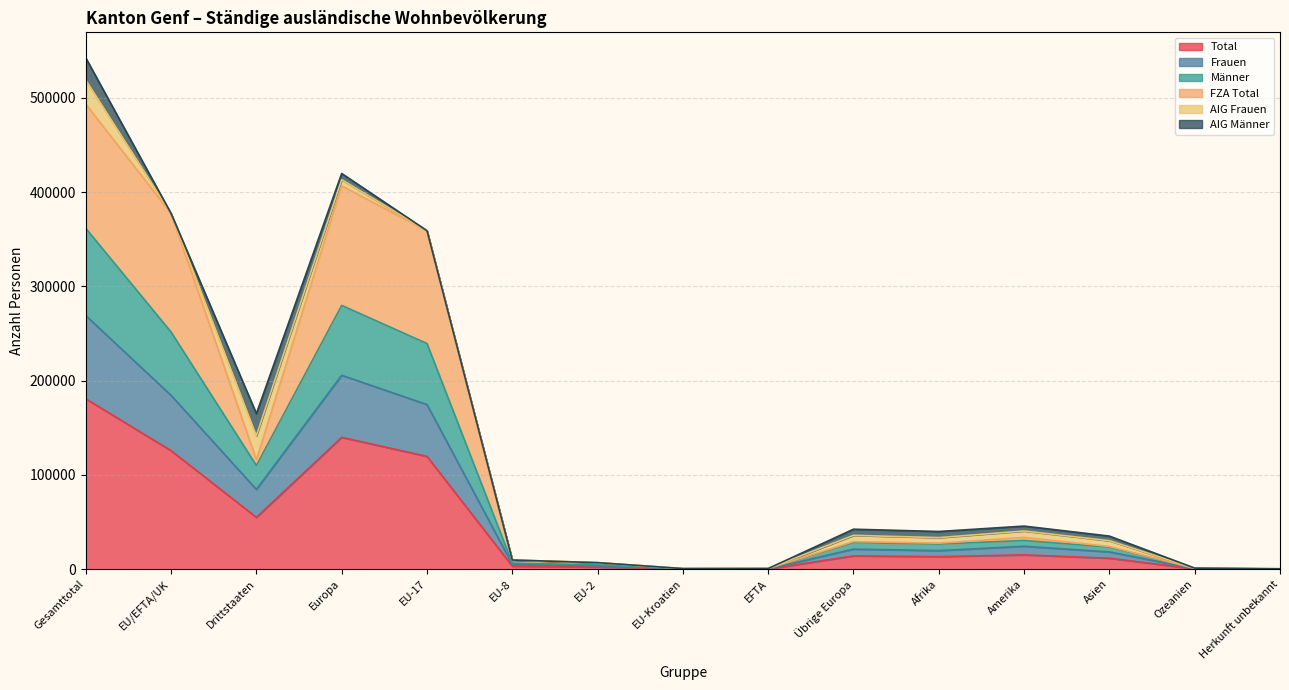

How many lines are shown in the chart?

6